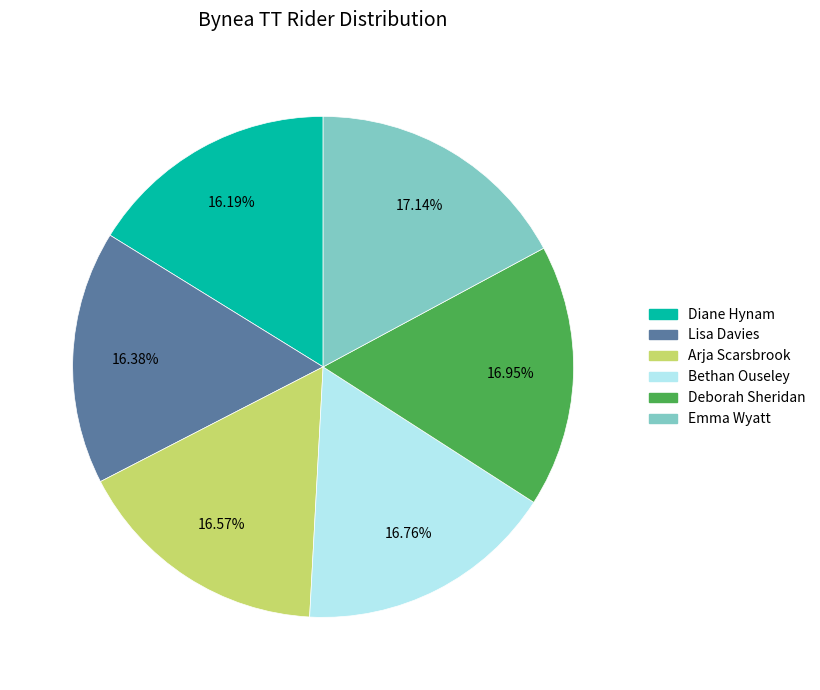

What is the ratio of the value at Bethan Ouseley to the value at Diane Hynam?

1.0